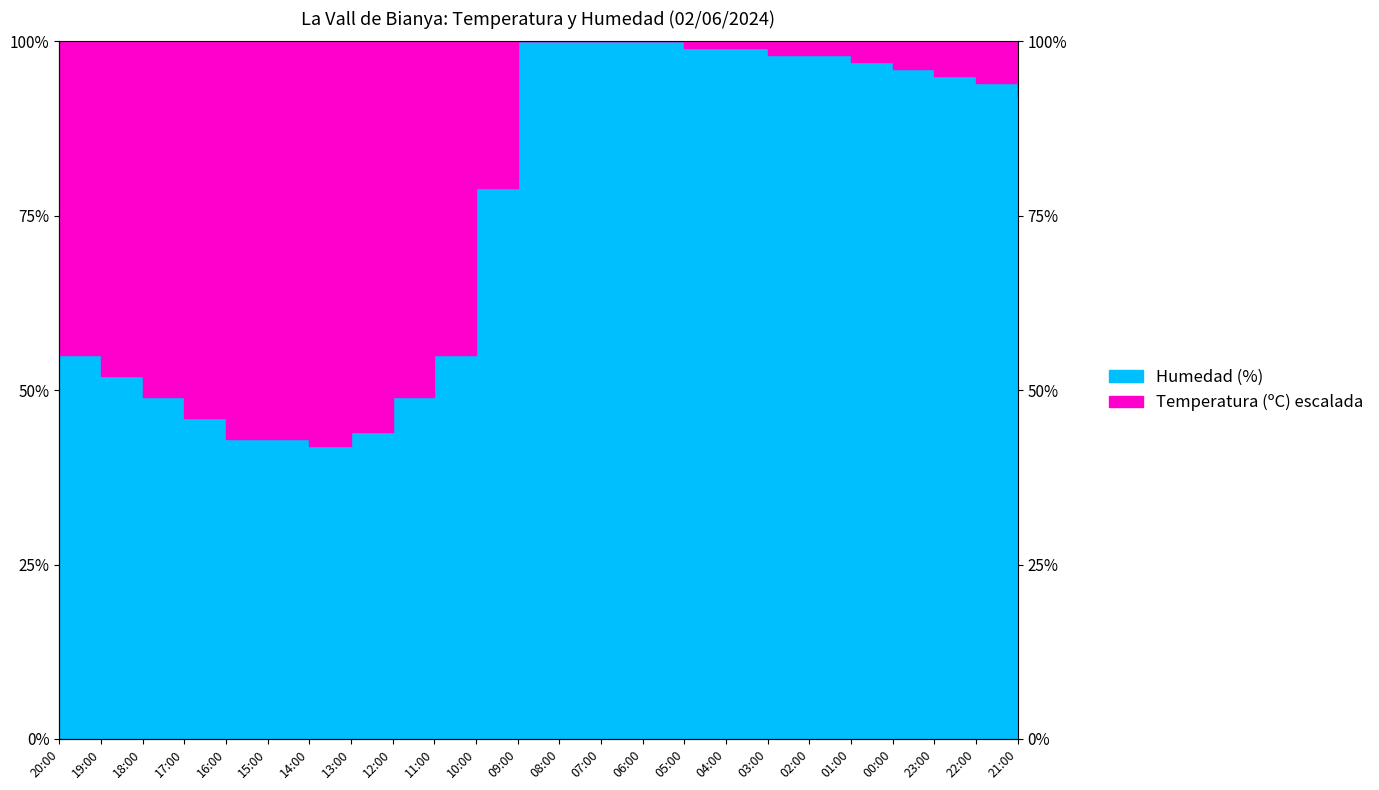

How many series are shown in this chart?

2